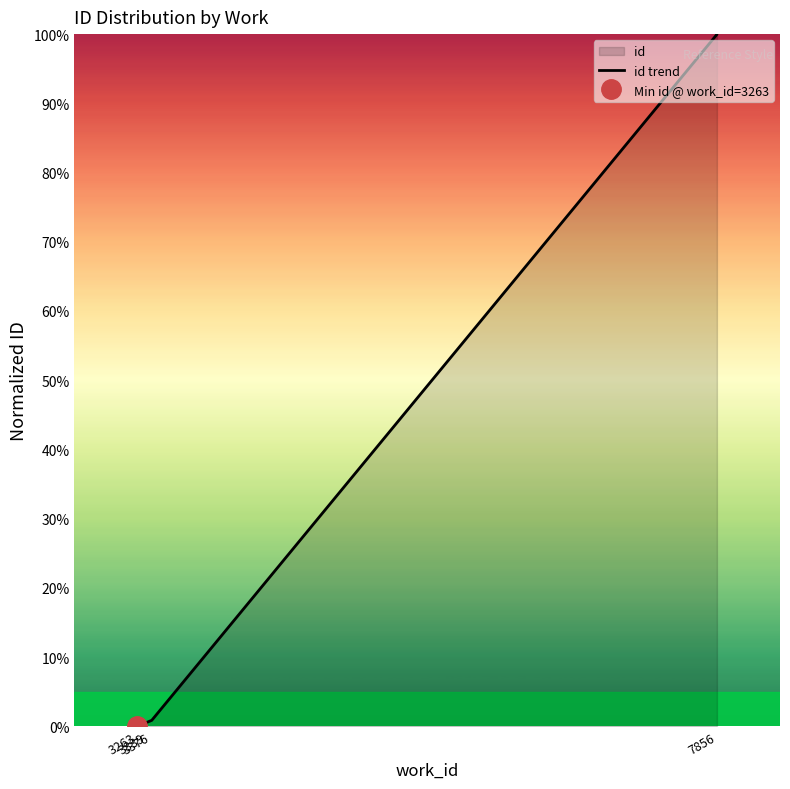

What is the change in value from 3376 to 7856?

+99.1